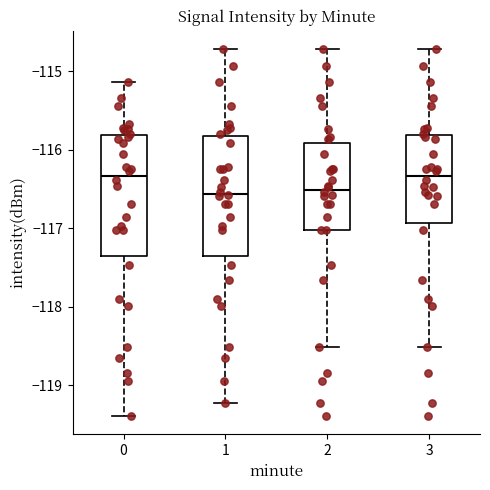

Reading left to right, read every box against the y-axis: the position of its median line, the range the box covers, and the ends of its whiskers. The values are not printed on the chart, so give them approximately, as read against the axis.

0: median -116.3, box -117.4 to -115.8, whiskers -119.4 to -115.1
1: median -116.6, box -117.4 to -115.8, whiskers -119.2 to -114.7
2: median -116.5, box -117.0 to -115.9, whiskers -118.5 to -114.7
3: median -116.3, box -116.9 to -115.8, whiskers -118.5 to -114.7